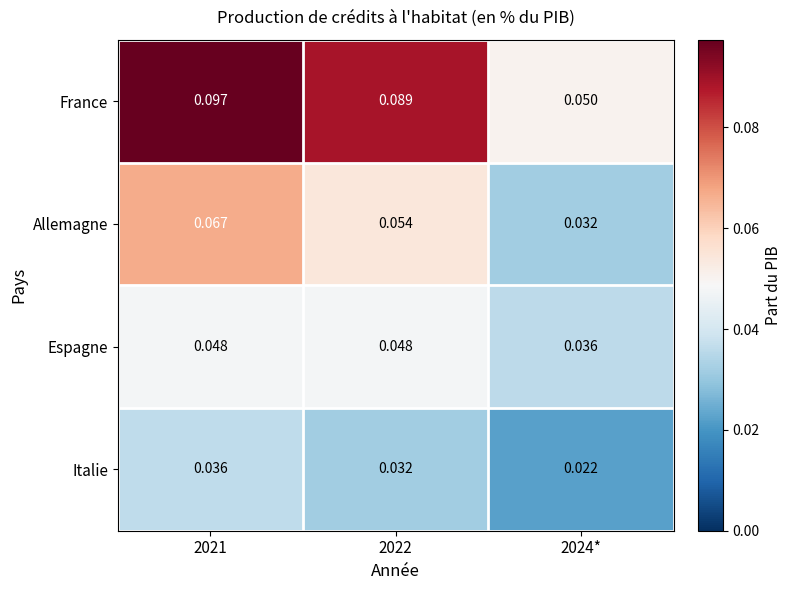

At 2021, list the series in order from largest to smallest.

France, Allemagne, Espagne, Italie